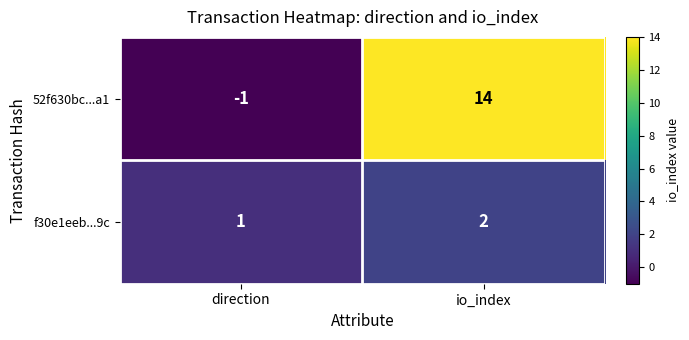

Where is 52f630bc...a1 nearest to the value 6?

direction